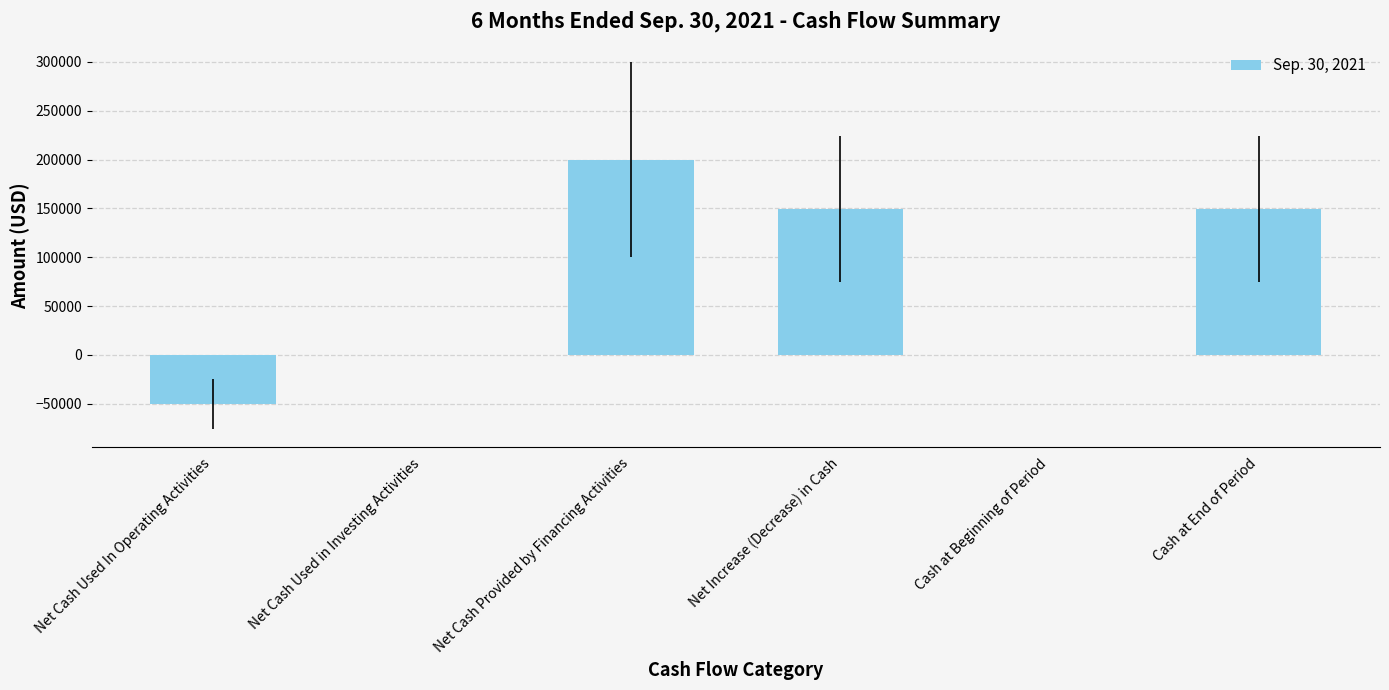

What is the sum of all values?

448779